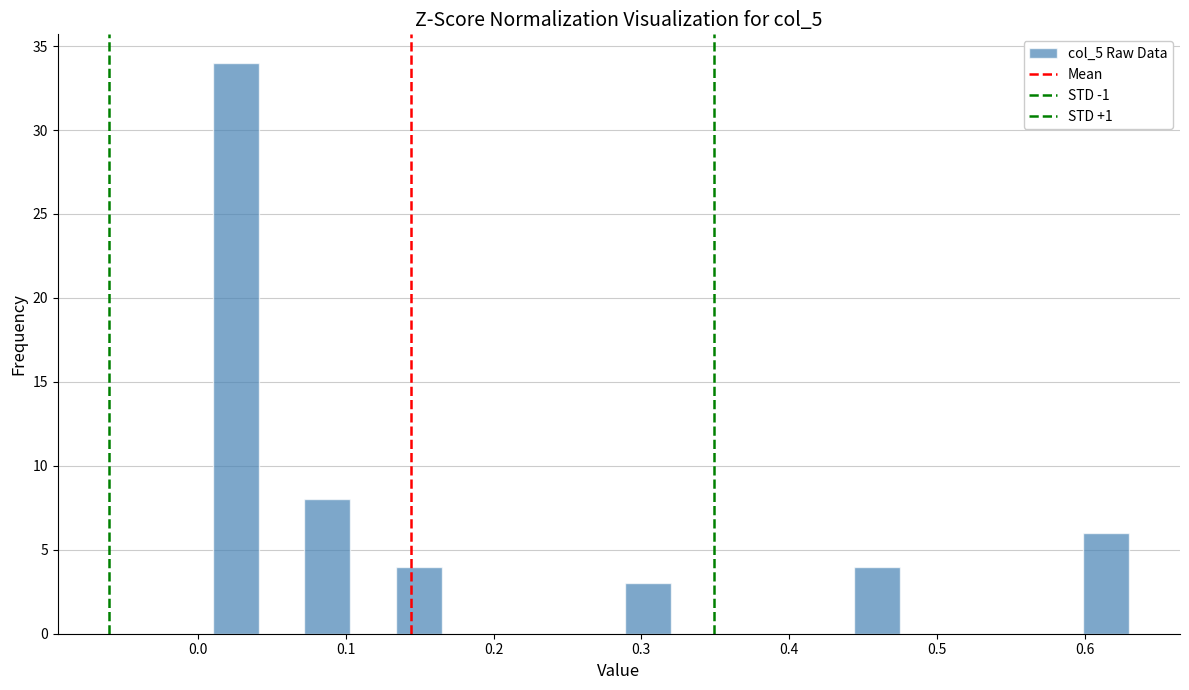

Around what value on the x-axis is the tallest bar? Give the approximate position of its centre, as read against the axis.

0.03